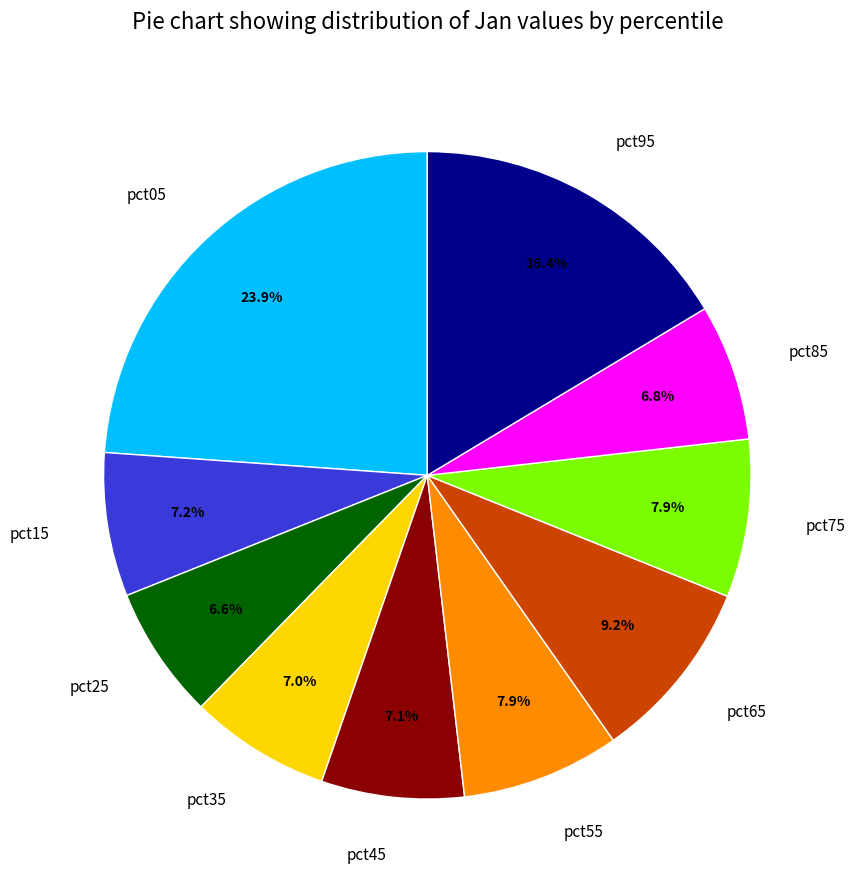

What is the largest slice in the pie chart?

pct05